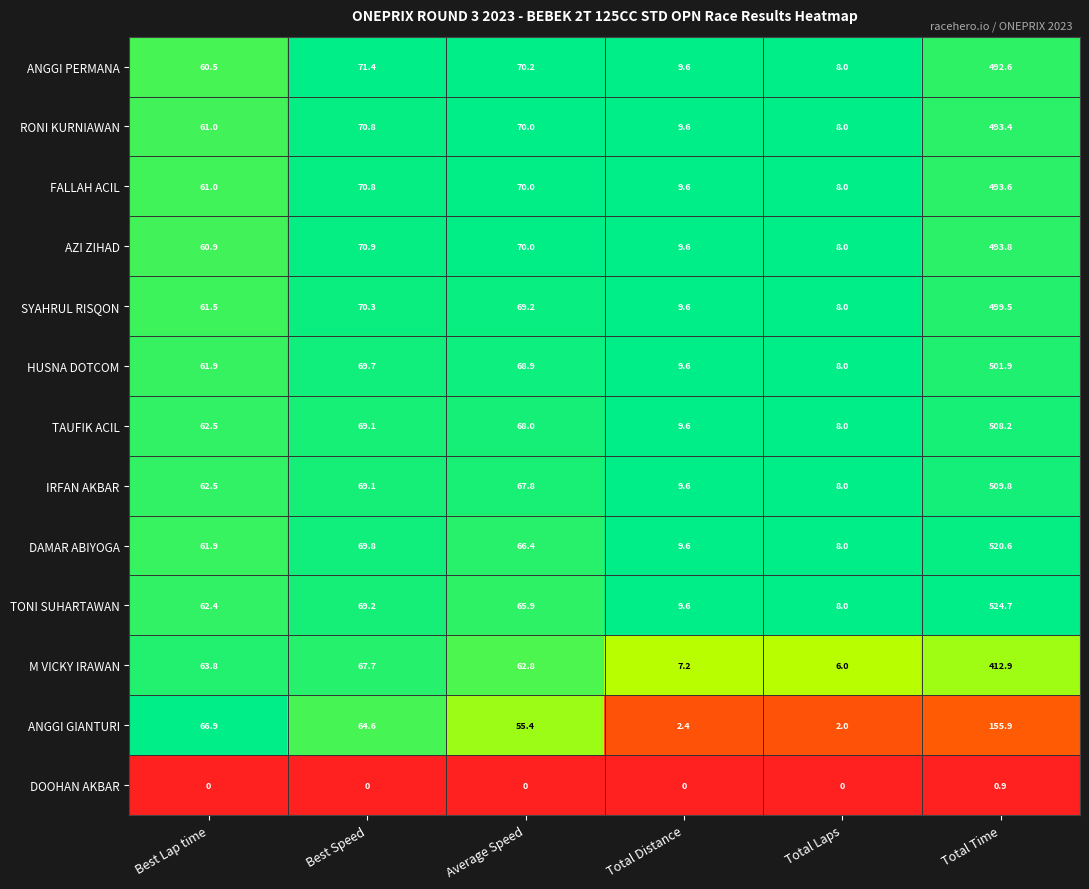

Which series has the largest total across all categories?

TONI SUHARTAWAN